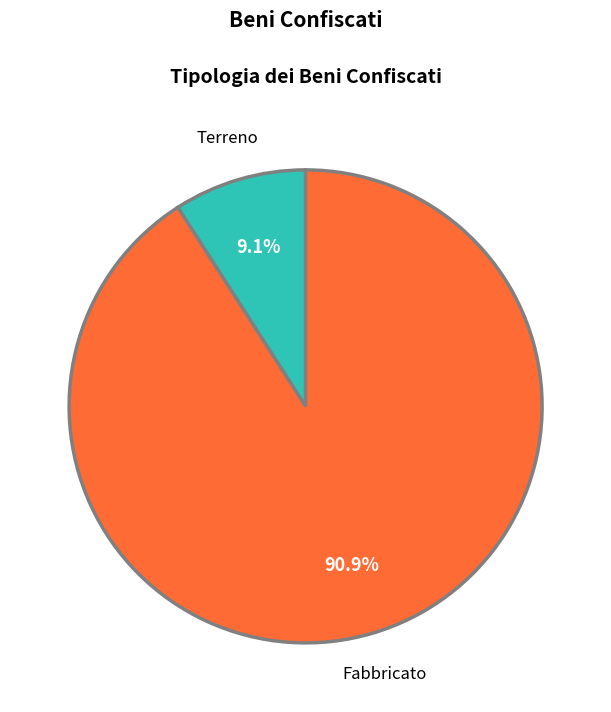

To the nearest percent, what percentage of the pie is Terreno?

9%